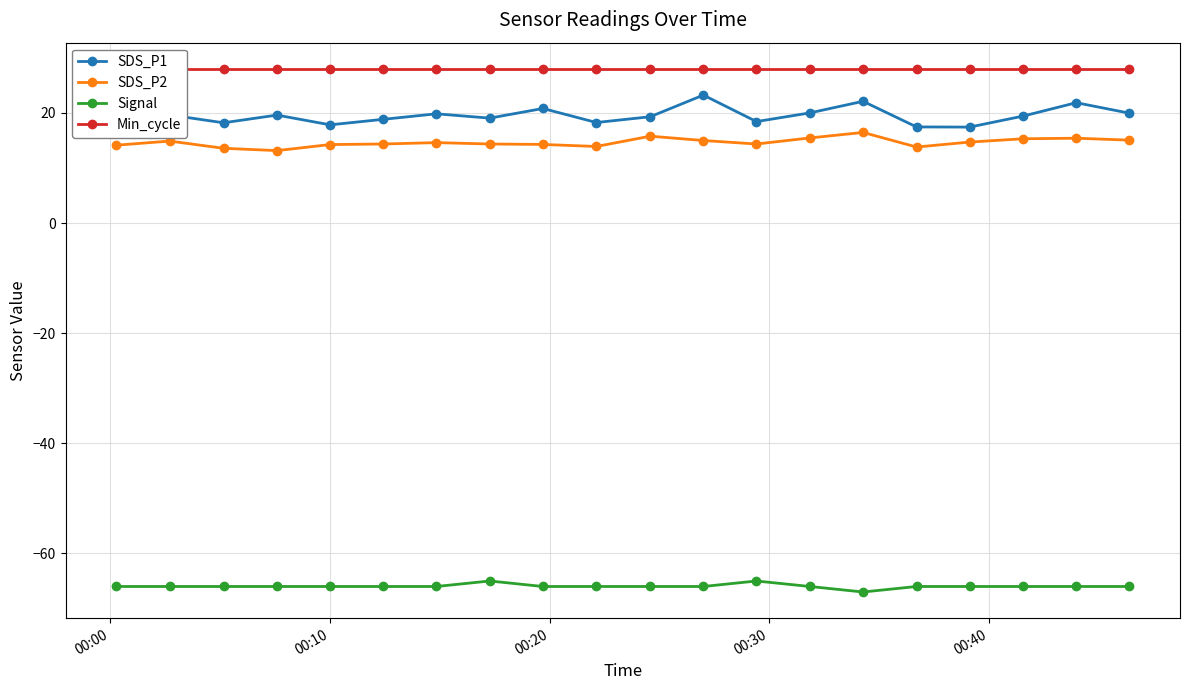

True or false: SDS_P2 and SDS_P1 cross at least once.

False